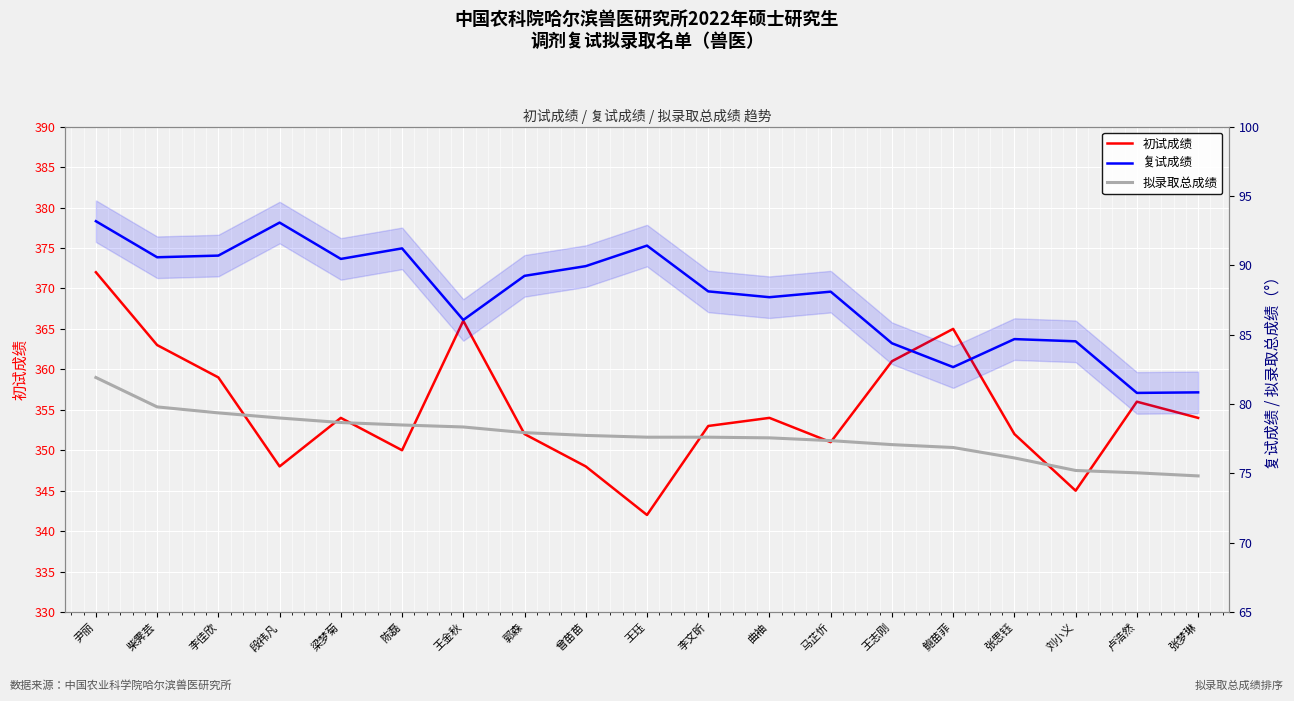

Reading left to right, what are all the values shown in this chart?

初试成绩: 尹丽=372.0	柴霁芸=363.0	李佳欣=359.0	段祎凡=348.0	梁梦菊=354.0	陈磊=350.0	王金秋=366.0	郭森=352.0	曾苗苗=348.0	王珏=342.0	李文昕=353.0	曲袖=354.0	马芷忻=351.0	王志刚=361.0	鲍苗菲=365.0	张思钰=352.0	刘小义=345.0	卢浩然=356.0	张梦琳=354.0
复试成绩: 尹丽=93.2	柴霁芸=90.6	李佳欣=90.7	段祎凡=93.1	梁梦菊=90.5	陈磊=91.2	王金秋=86.1	郭森=89.2	曾苗苗=89.9	王珏=91.4	李文昕=88.1	曲袖=87.7	马芷忻=88.1	王志刚=84.4	鲍苗菲=82.7	张思钰=84.7	刘小义=84.5	卢浩然=80.8	张梦琳=80.8
拟录取总成绩: 尹丽=81.9	柴霁芸=79.8	李佳欣=79.4	段祎凡=79.0	梁梦菊=78.7	陈磊=78.5	王金秋=78.3	郭森=77.9	曾苗苗=77.7	王珏=77.6	李文昕=77.6	曲袖=77.6	马芷忻=77.4	王志刚=77.1	鲍苗菲=76.9	张思钰=76.1	刘小义=75.2	卢浩然=75.0	张梦琳=74.8